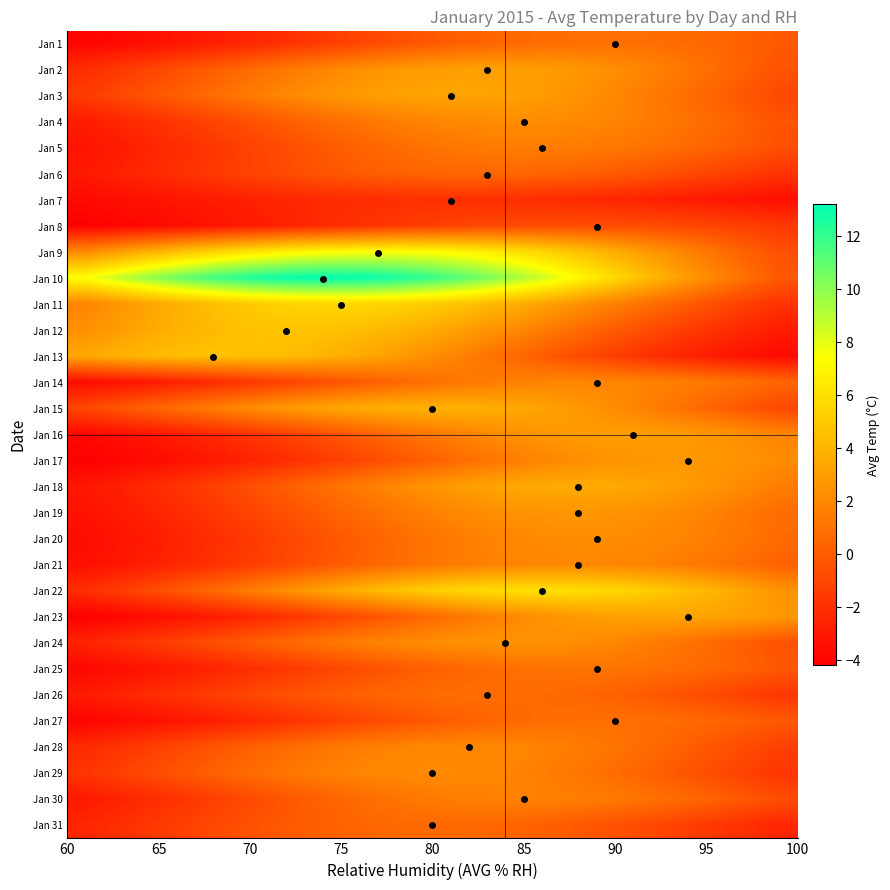

List the series in order of their peak value, highest first.

Jan 10, Jan 9, Jan 22, Jan 11, Jan 12, Jan 13, Jan 15, Jan 18, Jan 23, Jan 3, Jan 2, Jan 16, Jan 17, Jan 19, Jan 24, Jan 4, Jan 20, Jan 29, Jan 21, Jan 28, Jan 14, Jan 30, Jan 5, Jan 25, Jan 1, Jan 27, Jan 26, Jan 31, Jan 6, Jan 8, Jan 7